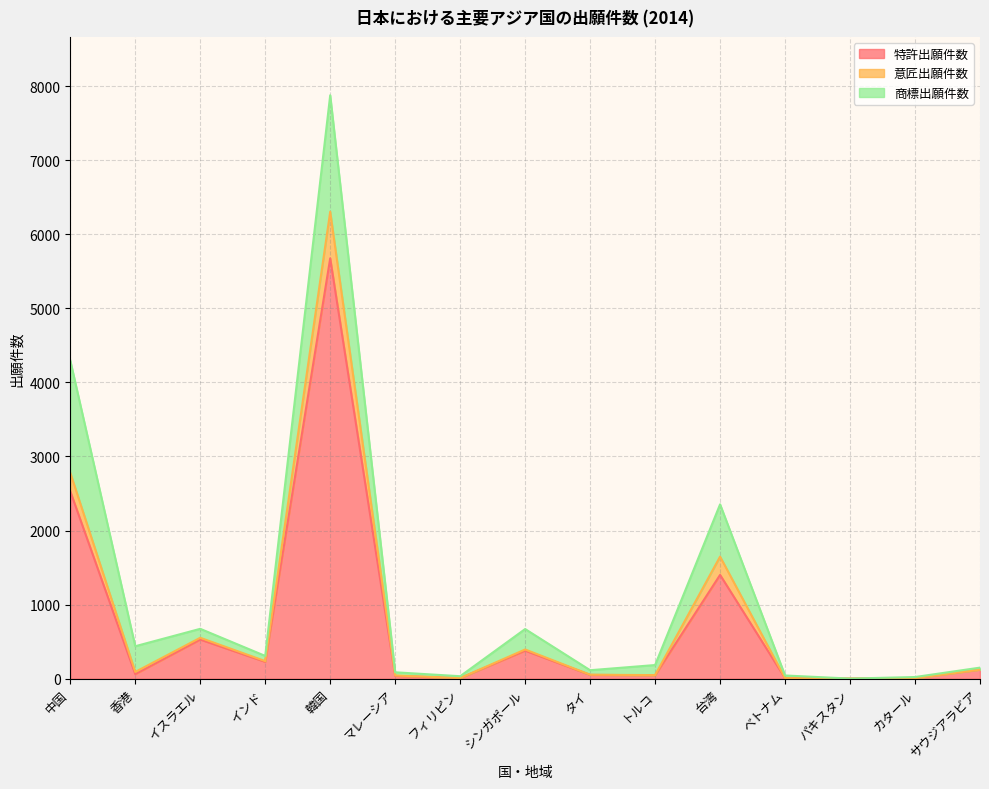

What is the difference between the 特許出願件数 values at トルコ and マレーシア?

9